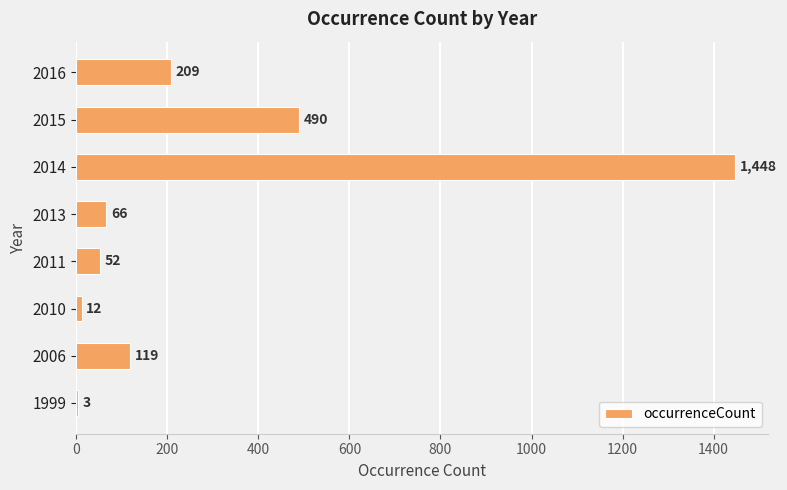

What is the sum of all values?

2399